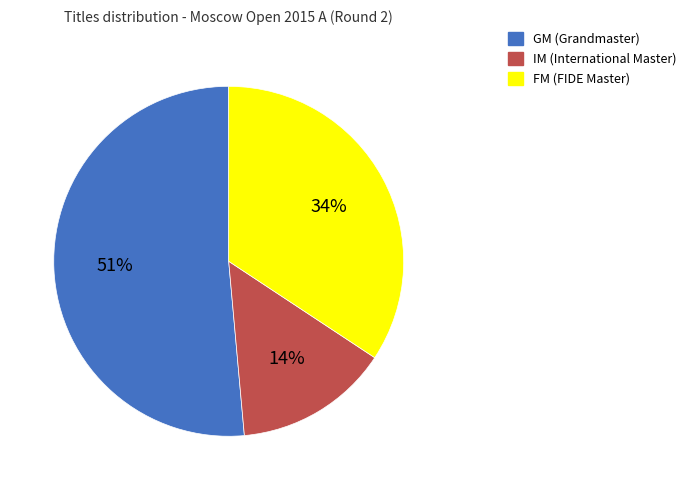

To the nearest percent, what is the difference between the largest and smallest slice percentages?

37%